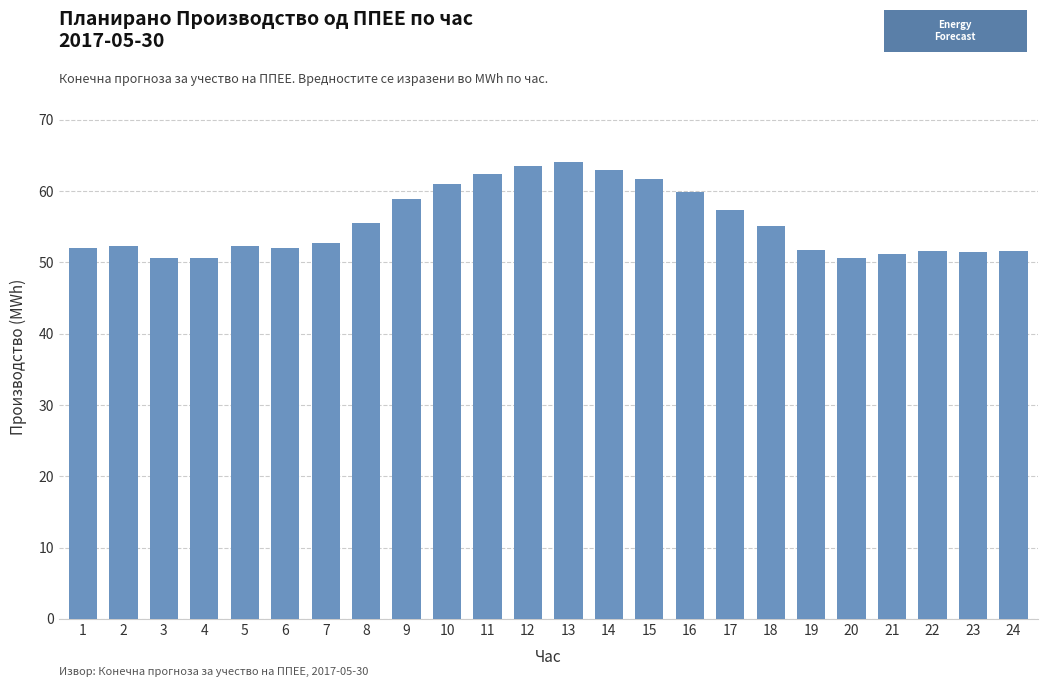

What is the ratio of the value at 16 to the value at 17?

1.0